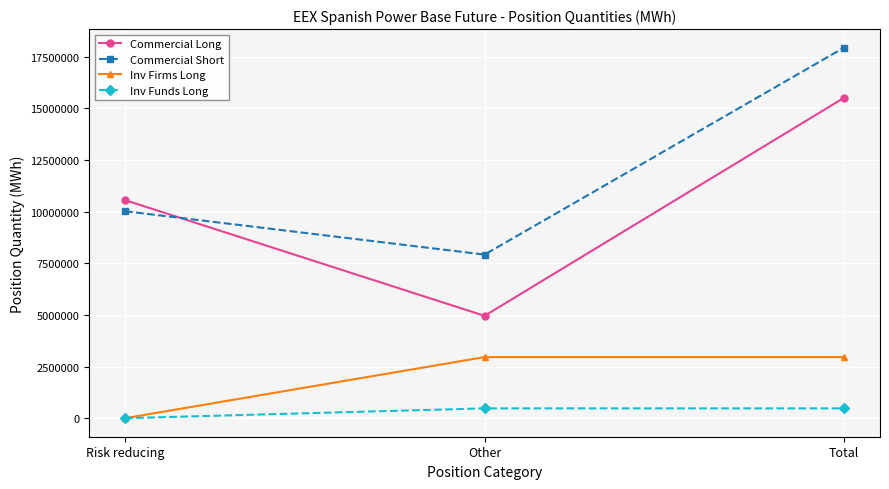

What is the difference between the highest and lowest values at Risk reducing?

10558156